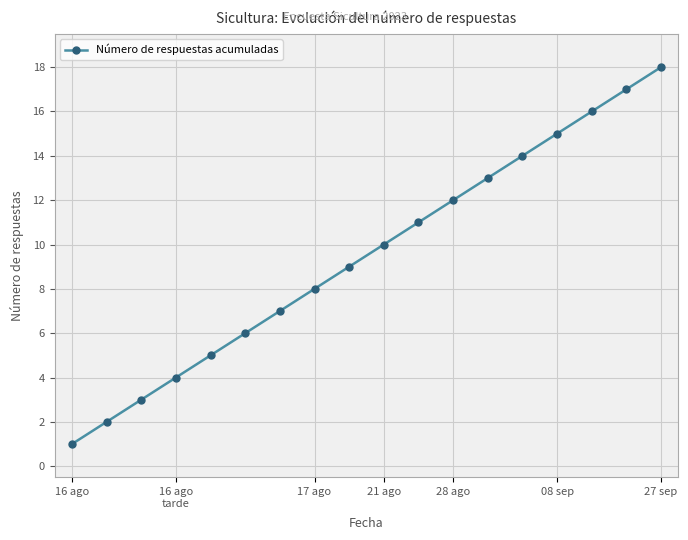

The Número de respuestas acumuladas series shows 24 at 27 sep. True or false?

False